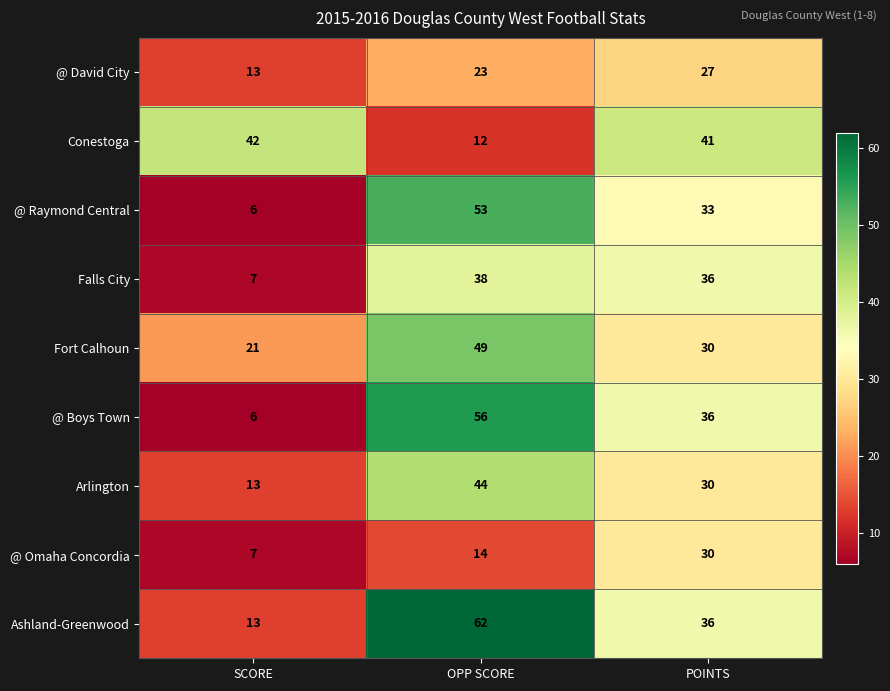

Read the @ Omaha Concordia value at SCORE, to the nearest 5.

5